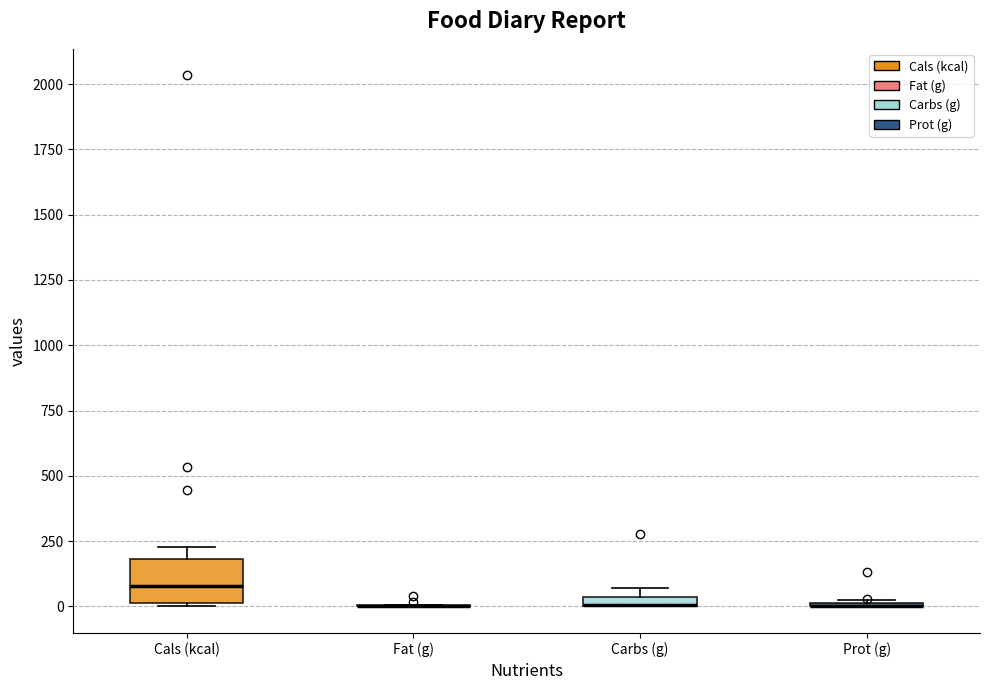

Which box is the tallest, from its lower edge to its upper edge?

Cals (kcal)